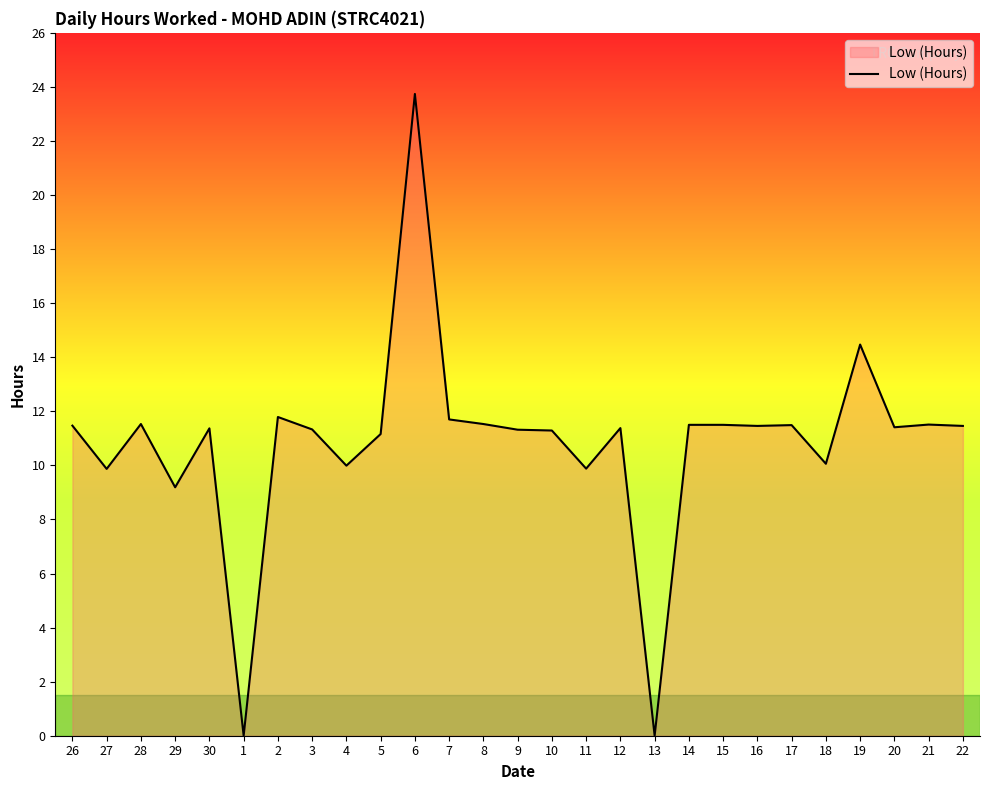

Read the value at 6.

23.7